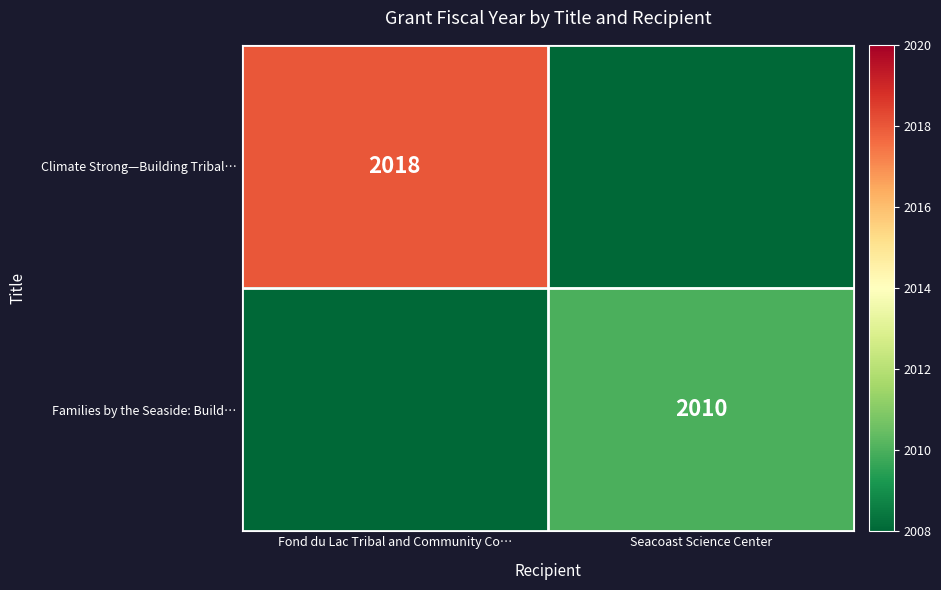

True or false: Families by the Seaside: Build… has a value of 3122 at Seacoast Science Center.

False